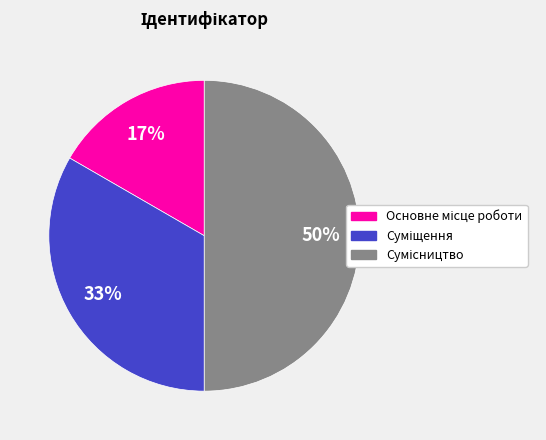

To the nearest percent, what is the average slice percentage?

33%